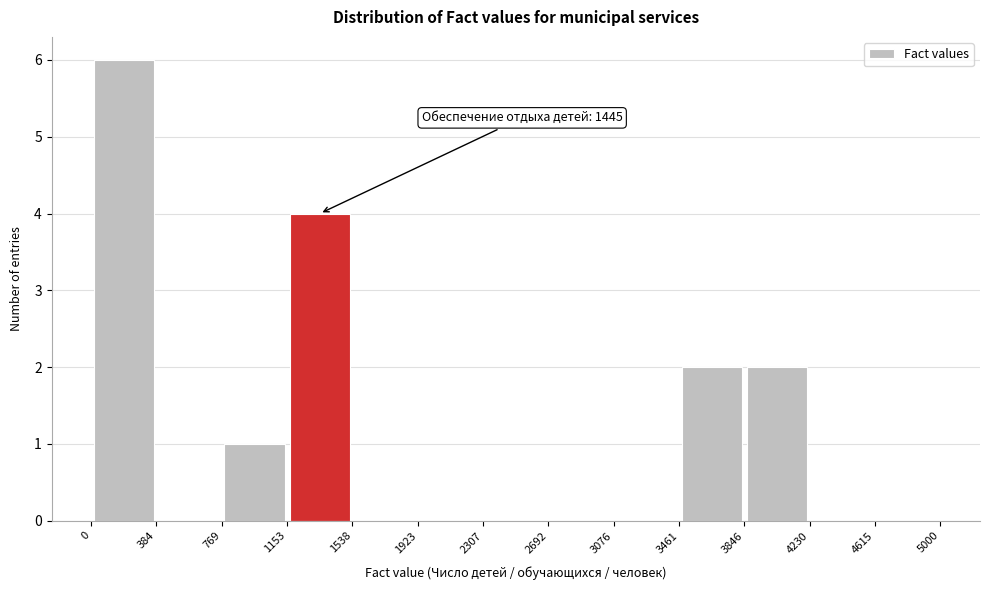

Over which range of the x-axis is the bar tallest?

0 to 384